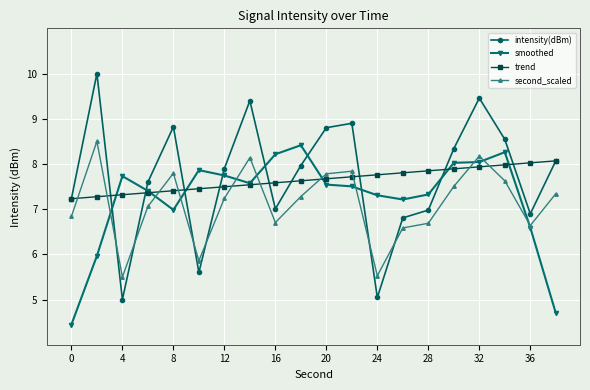

Reading left to right, extract all data points from this chart.

intensity(dBm): 7.2	10.0	5.0	7.6	8.8	5.6	7.9	9.4	7.0	8.0	8.8	8.9	5.0	6.8	7.0	8.3	9.5	8.5	6.9	8.1
smoothed: 4.4	6.0	7.7	7.4	7.0	7.9	7.7	7.6	8.2	8.4	7.5	7.5	7.3	7.2	7.3	8.0	8.0	8.3	6.6	4.7
trend: 7.2	7.3	7.3	7.4	7.4	7.5	7.5	7.5	7.6	7.6	7.7	7.7	7.8	7.8	7.8	7.9	7.9	8.0	8.0	8.1
second_scaled: 6.8	8.5	5.5	7.1	7.8	5.9	7.2	8.1	6.7	7.3	7.8	7.8	5.5	6.6	6.7	7.5	8.2	7.6	6.6	7.3